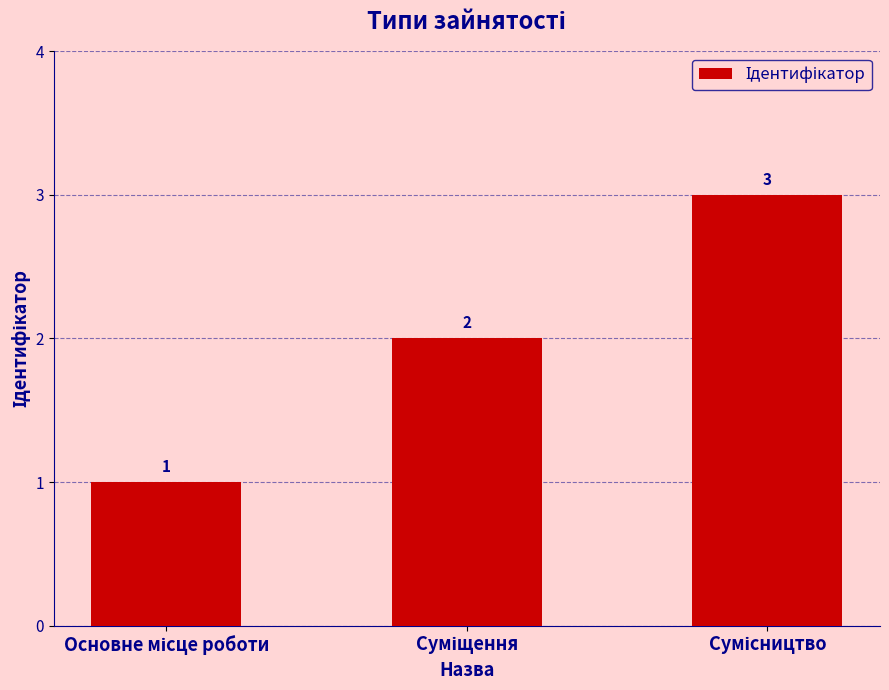

What is the greatest value displayed?

3